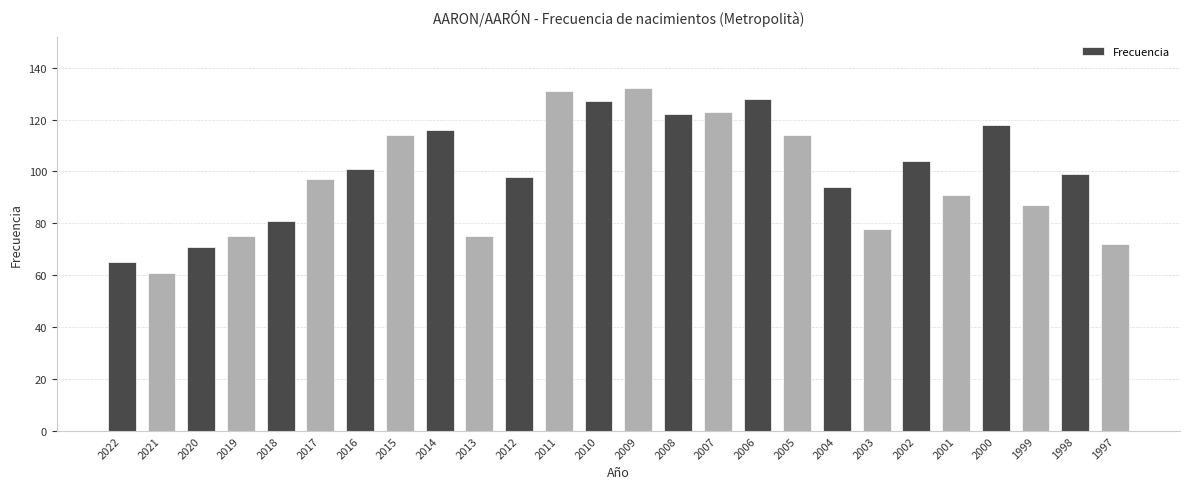

Between 2009 and 2006, which is larger?

2009